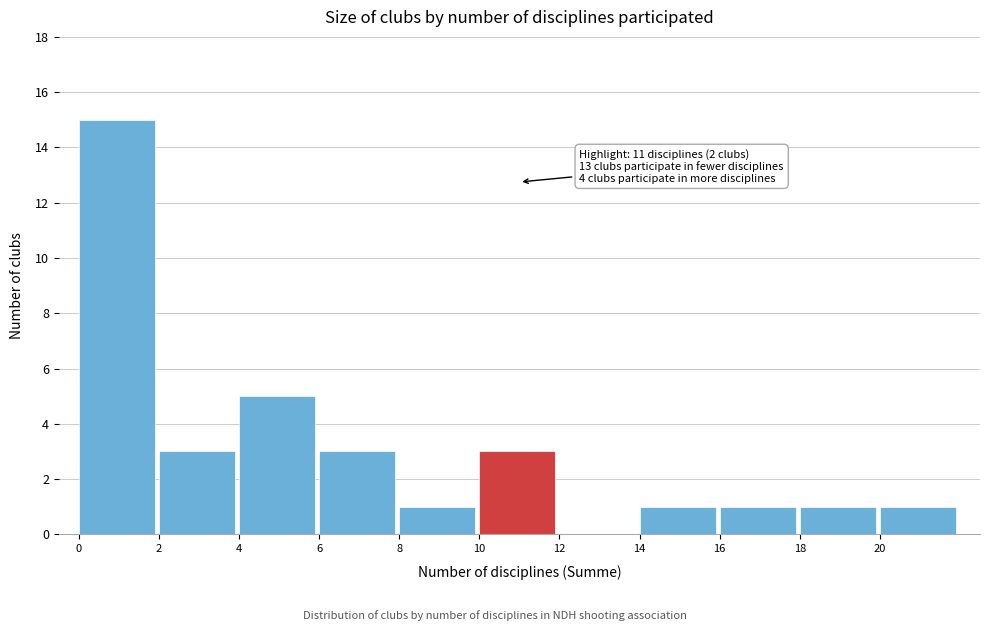

Which range on the x-axis has the tallest bar?

0 to 2